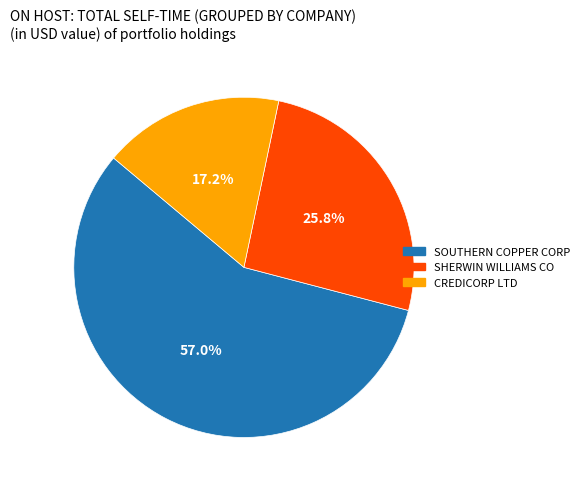

Rank the categories by value from highest to lowest.

SOUTHERN COPPER CORP, SHERWIN WILLIAMS CO, CREDICORP LTD